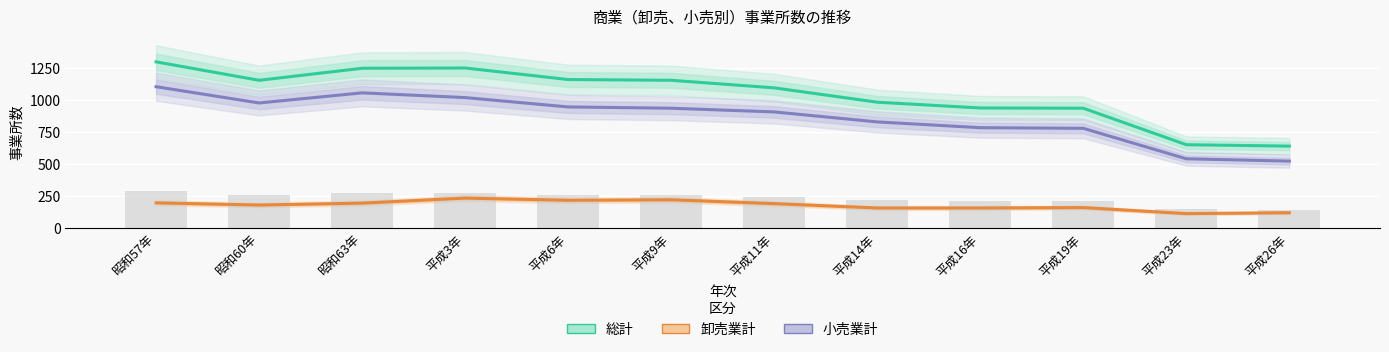

At 昭和60年, list the series in order from largest to smallest.

総計, 小売業計, 卸売業計